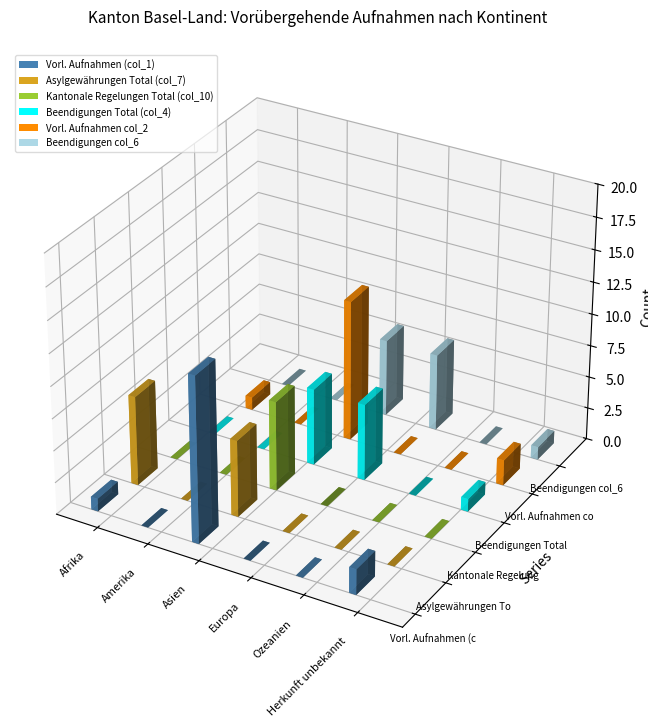

Reading left to right, extract all data points from this chart.

Vorl. Aufnahmen (col_1): Afrika=1	Amerika=0	Asien=13	Europa=0	Ozeanien=0	Herkunft unbekannt=2
Asylgewährungen Total (col_7): Afrika=7	Amerika=0	Asien=6	Europa=0	Ozeanien=0	Herkunft unbekannt=0
Kantonale Regelungen Total (col_10): Afrika=0	Amerika=0	Asien=7	Europa=0	Ozeanien=0	Herkunft unbekannt=0
Beendigungen Total (col_4): Afrika=0	Amerika=0	Asien=6	Europa=6	Ozeanien=0	Herkunft unbekannt=1
Vorl. Aufnahmen col_2: Afrika=1	Amerika=0	Asien=11	Europa=0	Ozeanien=0	Herkunft unbekannt=2
Beendigungen col_6: Afrika=0	Amerika=0	Asien=6	Europa=6	Ozeanien=0	Herkunft unbekannt=1